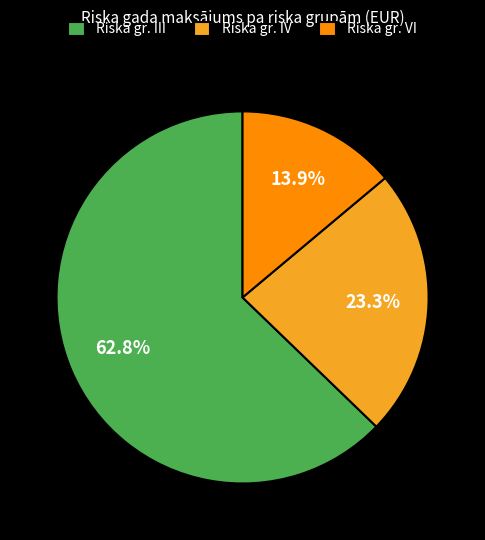

Which category has the smallest portion of the pie?

Riska gr. VI